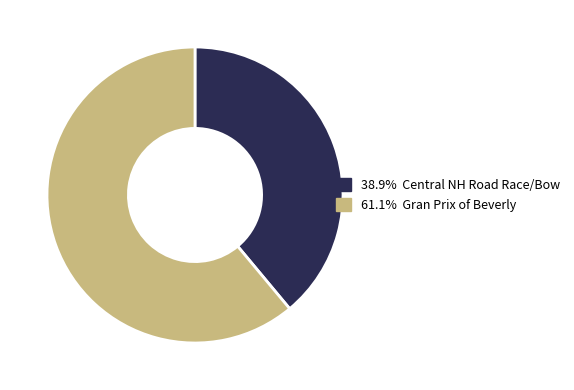

How many slices are in this pie chart?

2